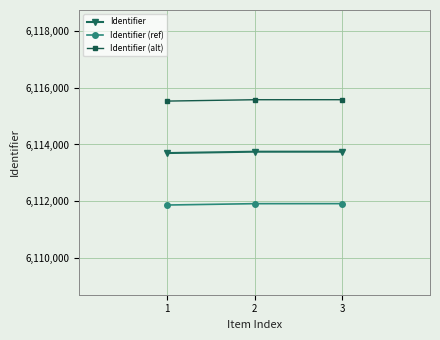

At 3, list the series in order from largest to smallest.

Identifier (alt), Identifier, Identifier (ref)